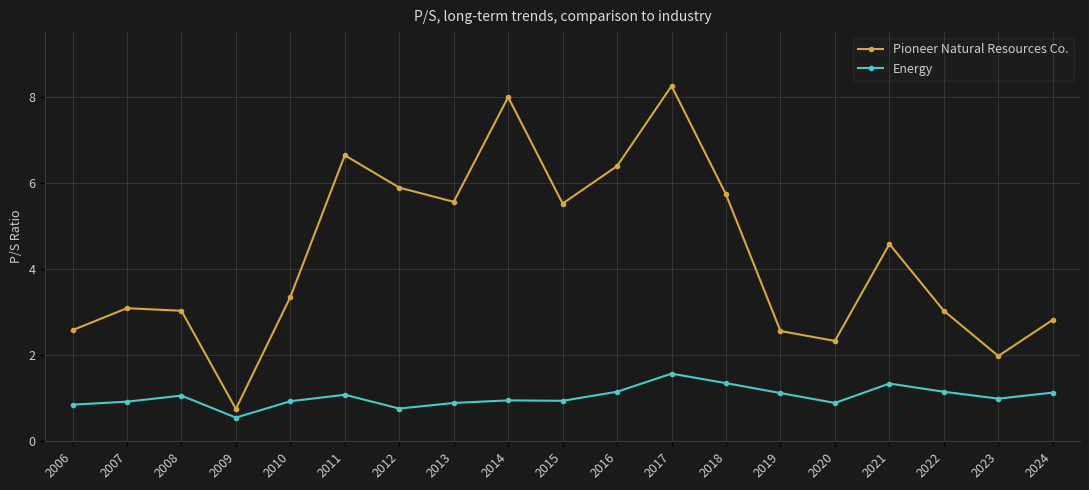

What is the approximate value of Pioneer Natural Resources Co. at 2024?

2.8